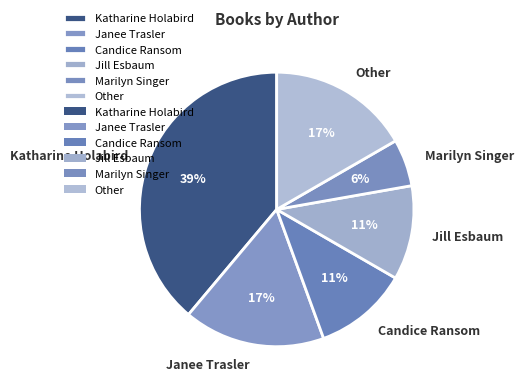

Is it true that Janee Trasler is 17% of the pie?

True